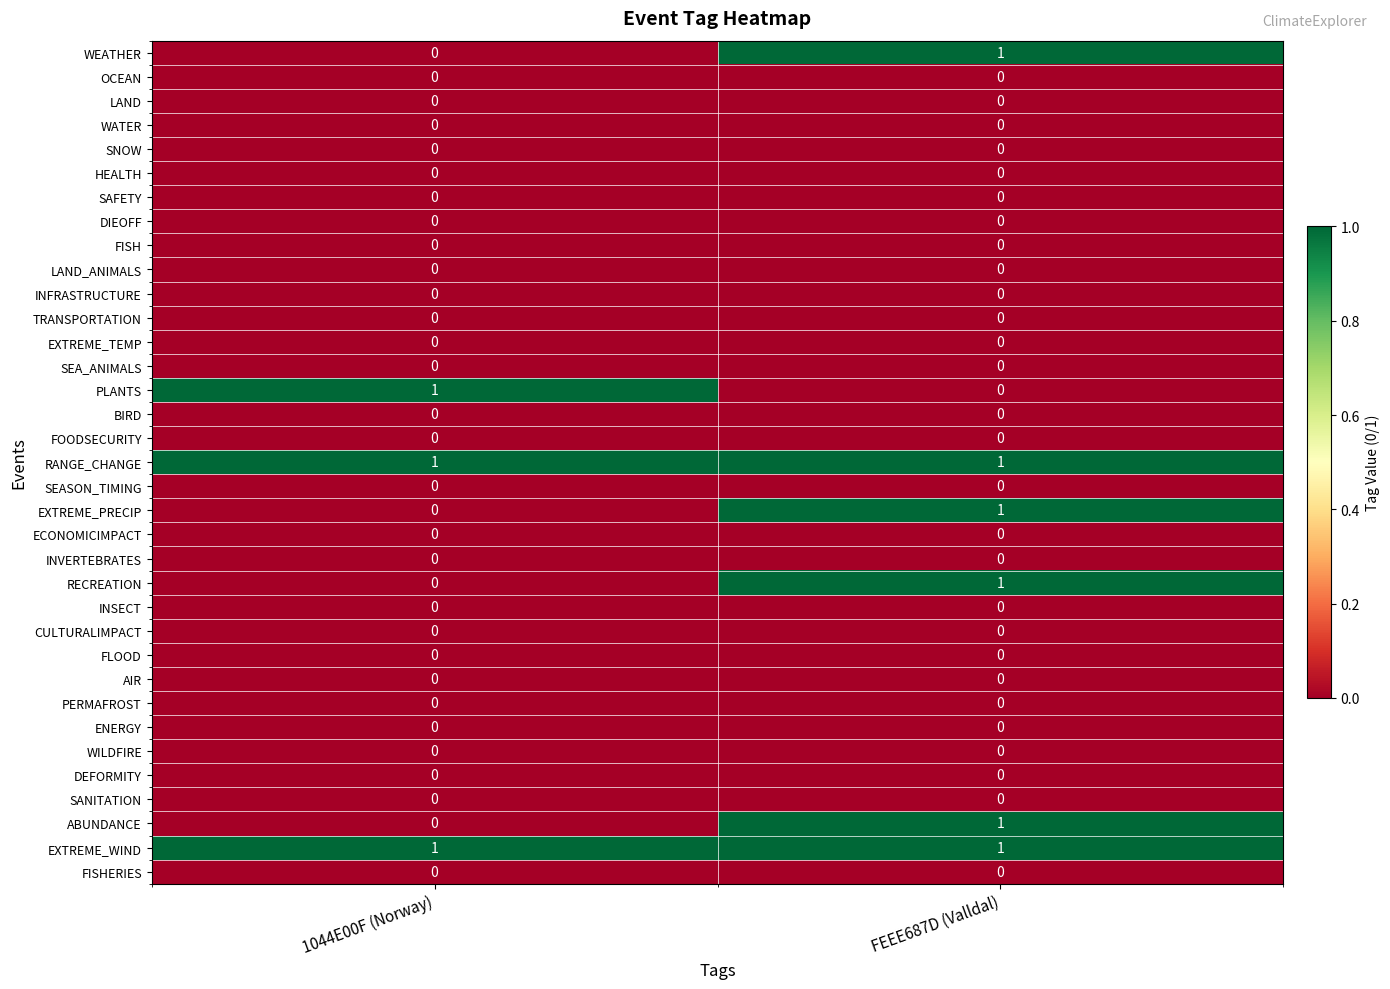

What is the total value across all series at FEEE687D (Valldal)?

6